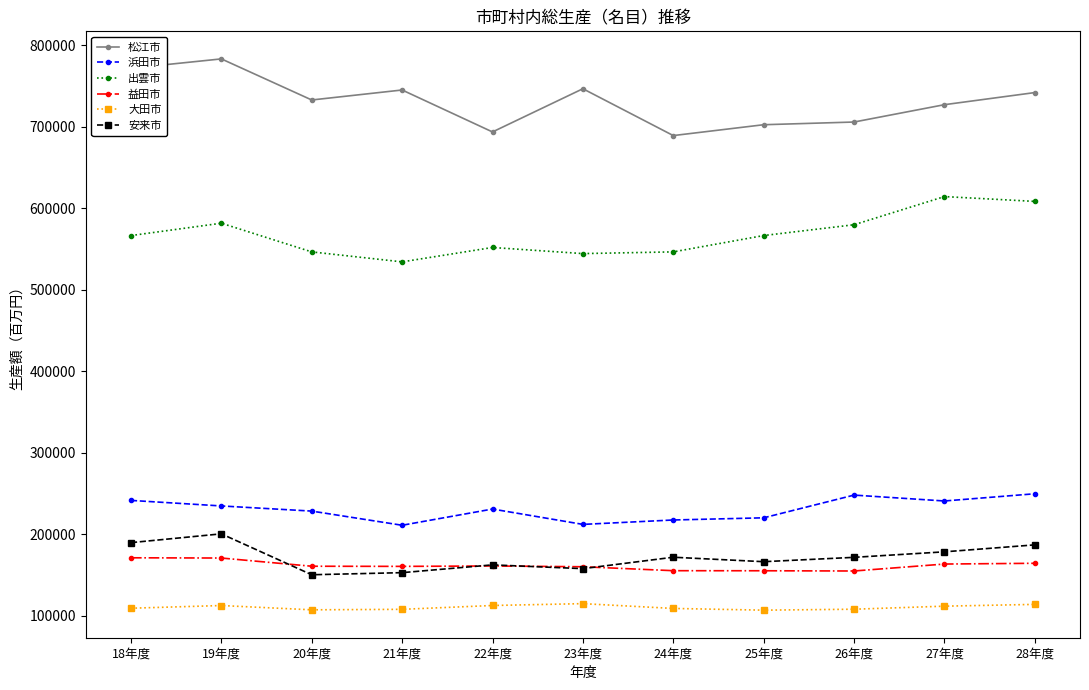

Read the 松江市 value at 23年度, to the nearest 50.

746400